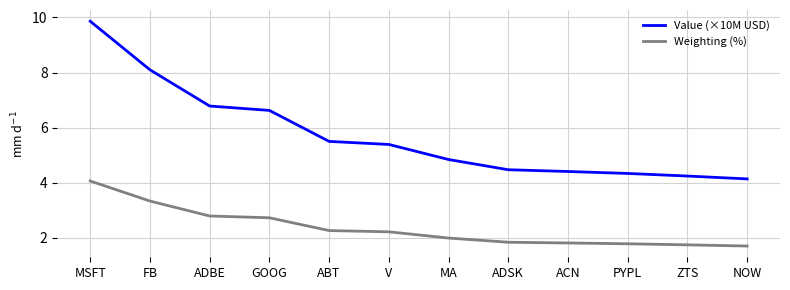

What is the minimum value for Weighting (%)?

1.7